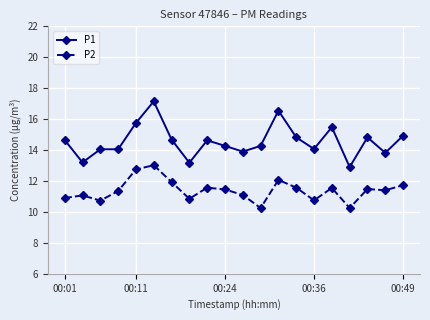

True or false: P1 and P2 cross at least once.

False